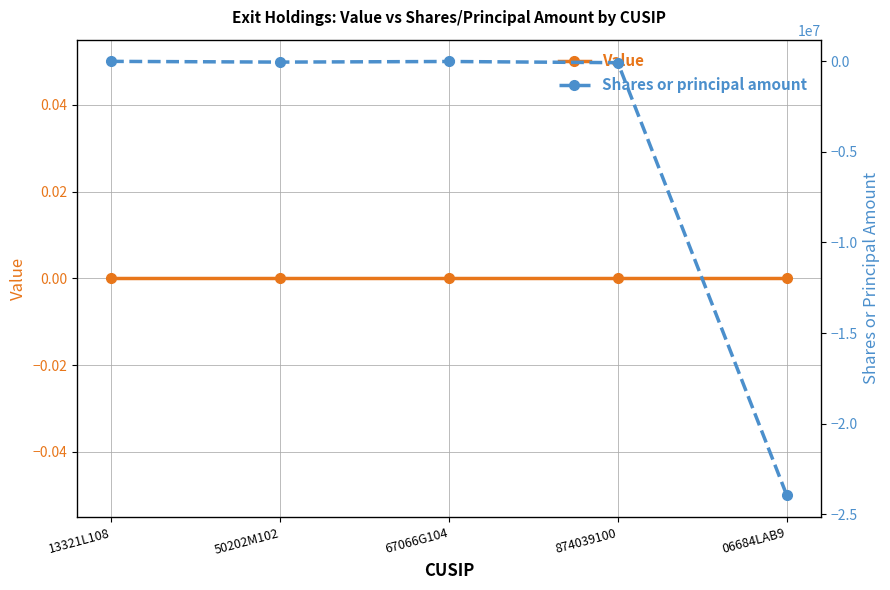

What is the sum of all Shares or principal amount values?

-24085049